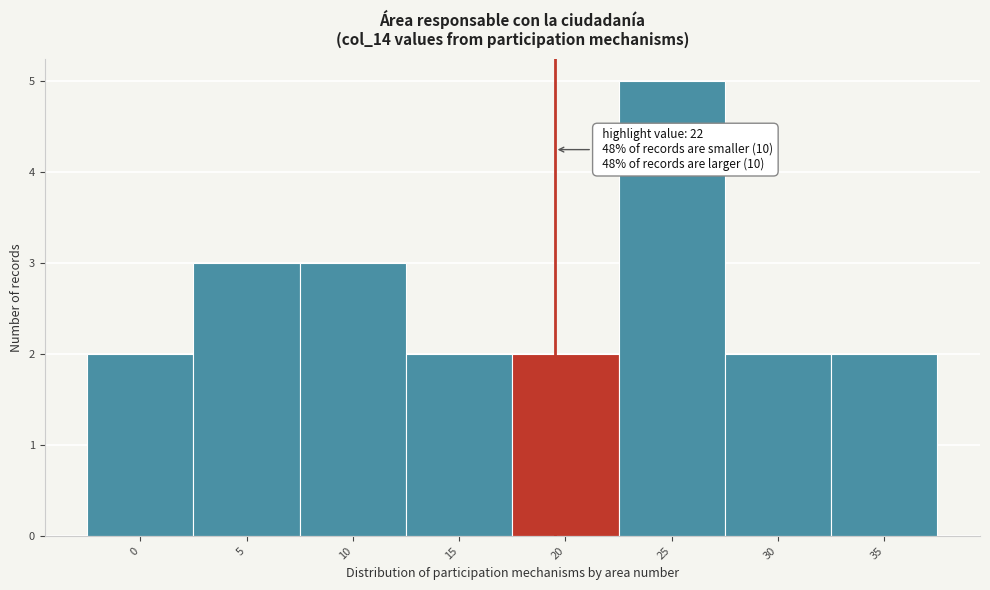

Reading right to left, extract all data points from this chart.

35=2	30=2	25=5	20=2	15=2	10=3	5=3	0=2